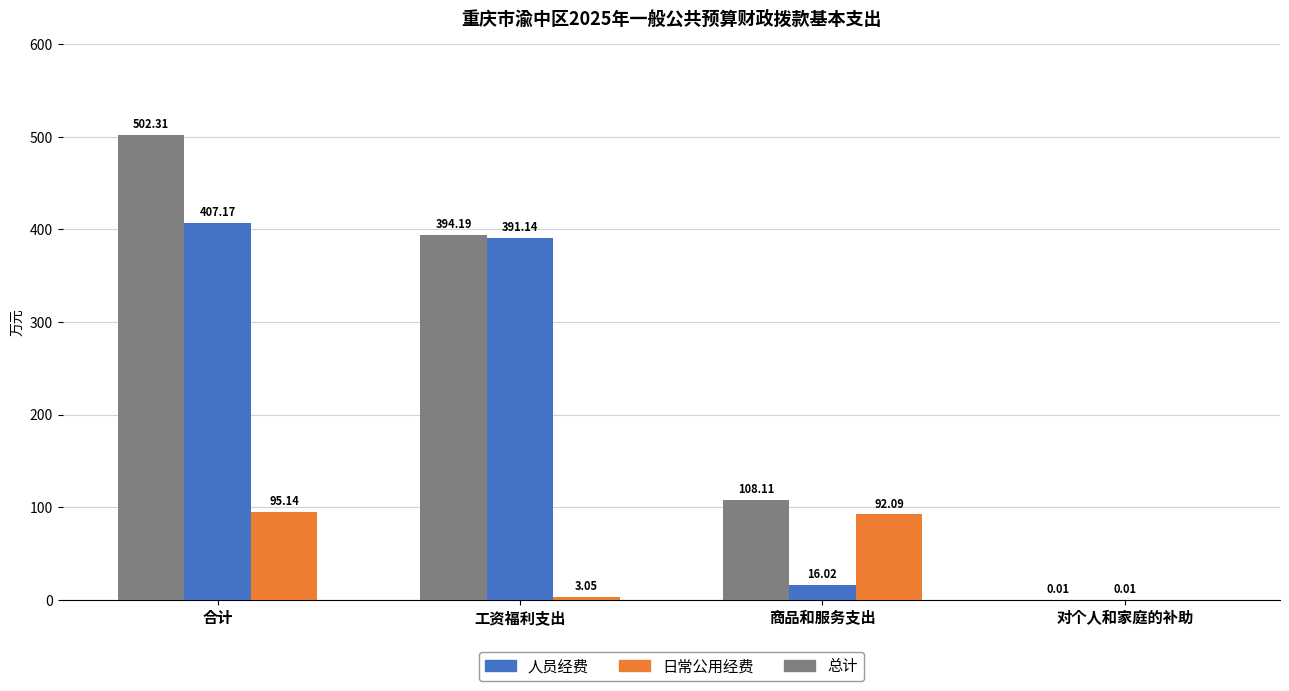

What is the sum of all 日常公用经费 values?

190.3